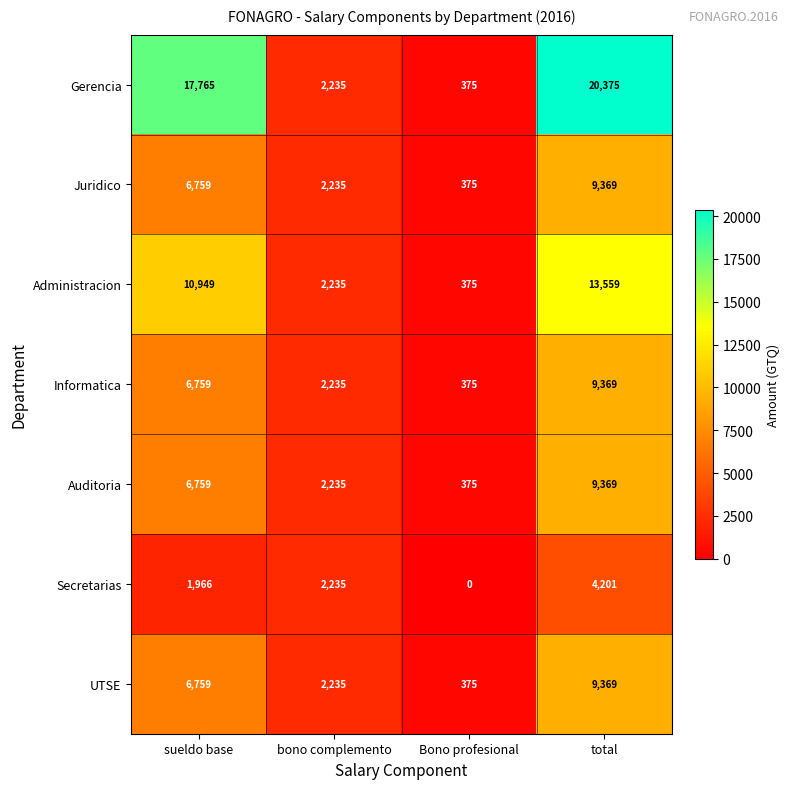

Reading left to right, transcribe all the data shown in this chart.

Gerencia: 17765	2235	375	20375
Juridico: 6759	2235	375	9369
Administracion: 10949	2235	375	13559
Informatica: 6759	2235	375	9369
Auditoria: 6759	2235	375	9369
Secretarias: 1966	2235	0	4201
UTSE: 6759	2235	375	9369